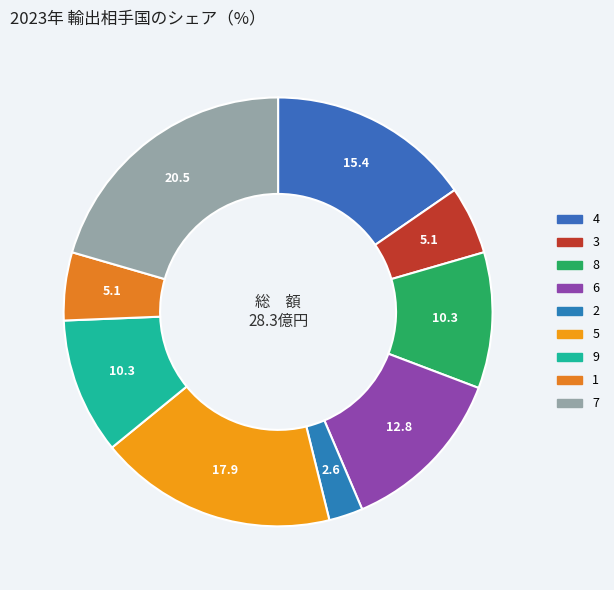

True or false: 1 accounts for 5% of the total.

True